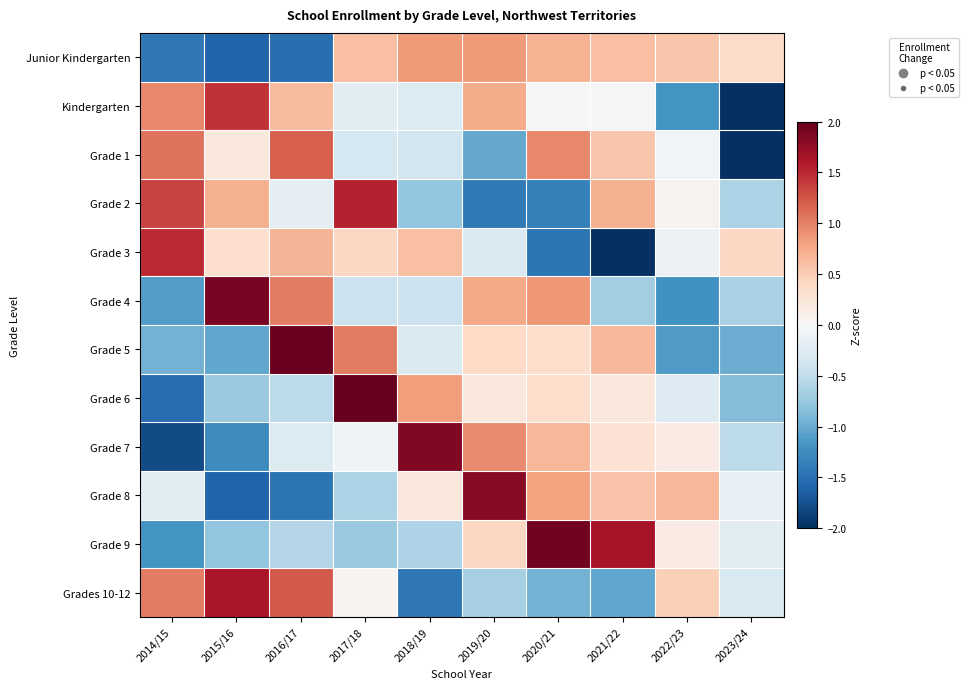

Reading left to right, what are all the values shown in this chart?

Junior Kindergarten: 2014/15=-1.4	2015/16=-1.6	2016/17=-1.5	2017/18=0.6	2018/19=0.9	2019/20=0.8	2020/21=0.7	2021/22=0.6	2022/23=0.5	2023/24=0.4
Kindergarten: 2014/15=1.0	2015/16=1.4	2016/17=0.6	2017/18=-0.2	2018/19=-0.3	2019/20=0.7	2020/21=0.0	2021/22=-0.0	2022/23=-1.2	2023/24=-2.1
Grade 1: 2014/15=1.1	2015/16=0.2	2016/17=1.2	2017/18=-0.3	2018/19=-0.4	2019/20=-1.0	2020/21=1.0	2021/22=0.6	2022/23=-0.0	2023/24=-2.2
Grade 2: 2014/15=1.3	2015/16=0.7	2016/17=-0.2	2017/18=1.5	2018/19=-0.8	2019/20=-1.4	2020/21=-1.3	2021/22=0.7	2022/23=0.1	2023/24=-0.6
Grade 3: 2014/15=1.5	2015/16=0.3	2016/17=0.7	2017/18=0.4	2018/19=0.6	2019/20=-0.3	2020/21=-1.5	2021/22=-2.1	2022/23=-0.1	2023/24=0.4
Grade 4: 2014/15=-1.1	2015/16=1.9	2016/17=1.0	2017/18=-0.4	2018/19=-0.4	2019/20=0.8	2020/21=0.9	2021/22=-0.7	2022/23=-1.2	2023/24=-0.6
Grade 5: 2014/15=-0.9	2015/16=-1.0	2016/17=2.0	2017/18=1.0	2018/19=-0.3	2019/20=0.4	2020/21=0.3	2021/22=0.6	2022/23=-1.1	2023/24=-1.0
Grade 6: 2014/15=-1.5	2015/16=-0.7	2016/17=-0.5	2017/18=2.3	2018/19=0.8	2019/20=0.2	2020/21=0.4	2021/22=0.2	2022/23=-0.3	2023/24=-0.9
Grade 7: 2014/15=-1.8	2015/16=-1.3	2016/17=-0.3	2017/18=-0.1	2018/19=1.8	2019/20=0.9	2020/21=0.7	2021/22=0.3	2022/23=0.2	2023/24=-0.5
Grade 8: 2014/15=-0.2	2015/16=-1.6	2016/17=-1.5	2017/18=-0.6	2018/19=0.2	2019/20=1.8	2020/21=0.8	2021/22=0.6	2022/23=0.7	2023/24=-0.2
Grade 9: 2014/15=-1.2	2015/16=-0.8	2016/17=-0.6	2017/18=-0.7	2018/19=-0.6	2019/20=0.4	2020/21=1.9	2021/22=1.6	2022/23=0.2	2023/24=-0.2
Grades 10-12: 2014/15=1.0	2015/16=1.6	2016/17=1.2	2017/18=0.0	2018/19=-1.4	2019/20=-0.7	2020/21=-0.9	2021/22=-1.0	2022/23=0.5	2023/24=-0.3